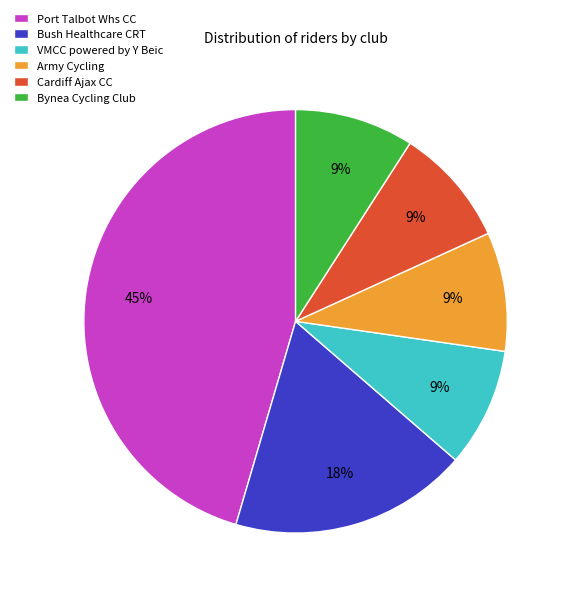

To the nearest percent, what is the combined percentage of Bynea Cycling Club and Cardiff Ajax CC?

18%